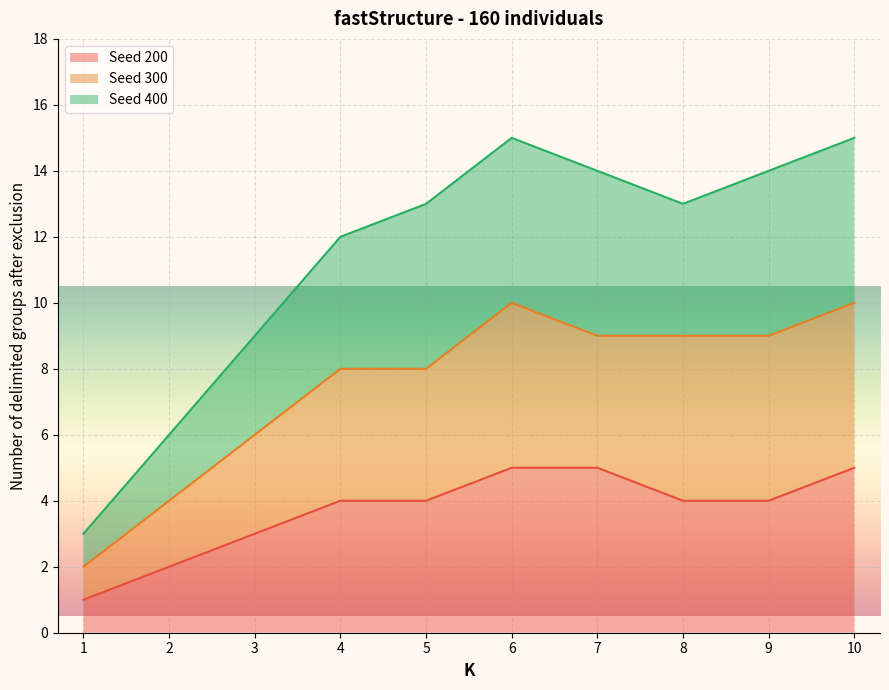

Is it true that Seed 200 equals 4 at 4?

True